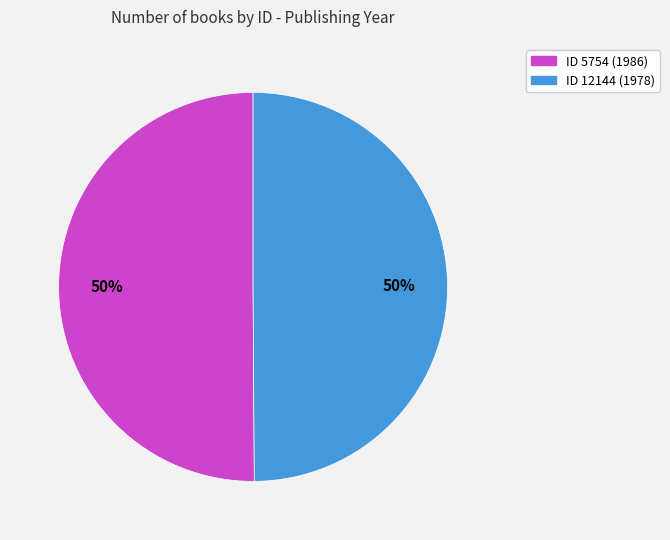

Count the number of slices in the pie.

2